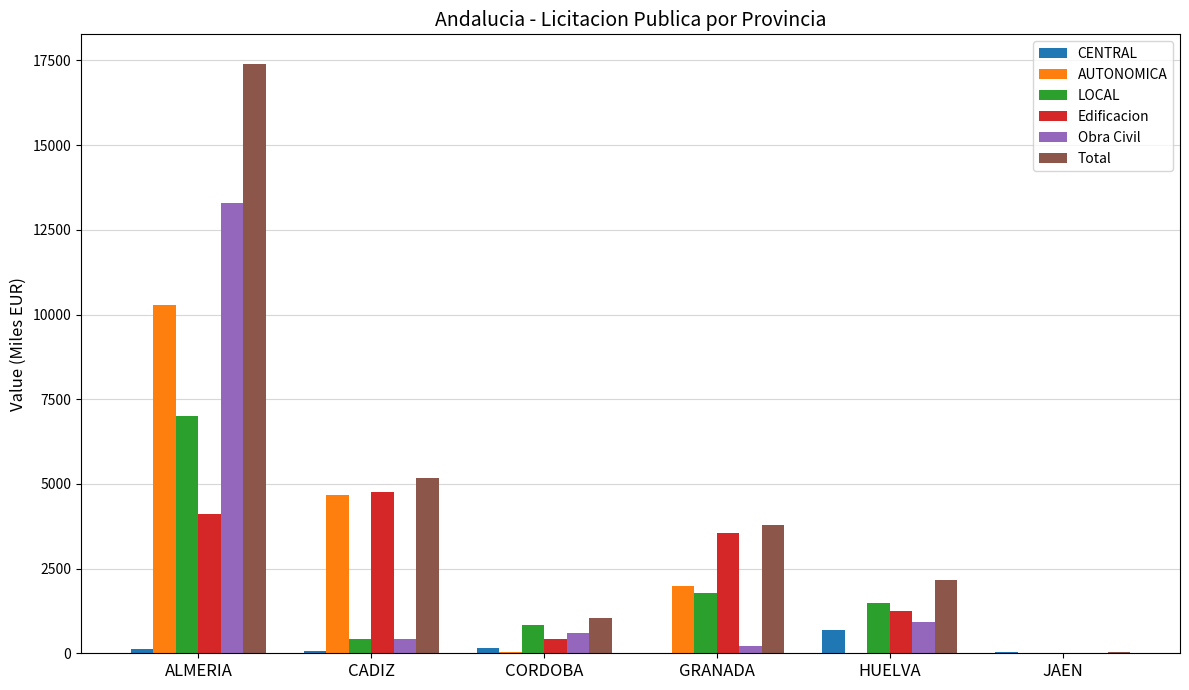

Are the bars horizontal?

No